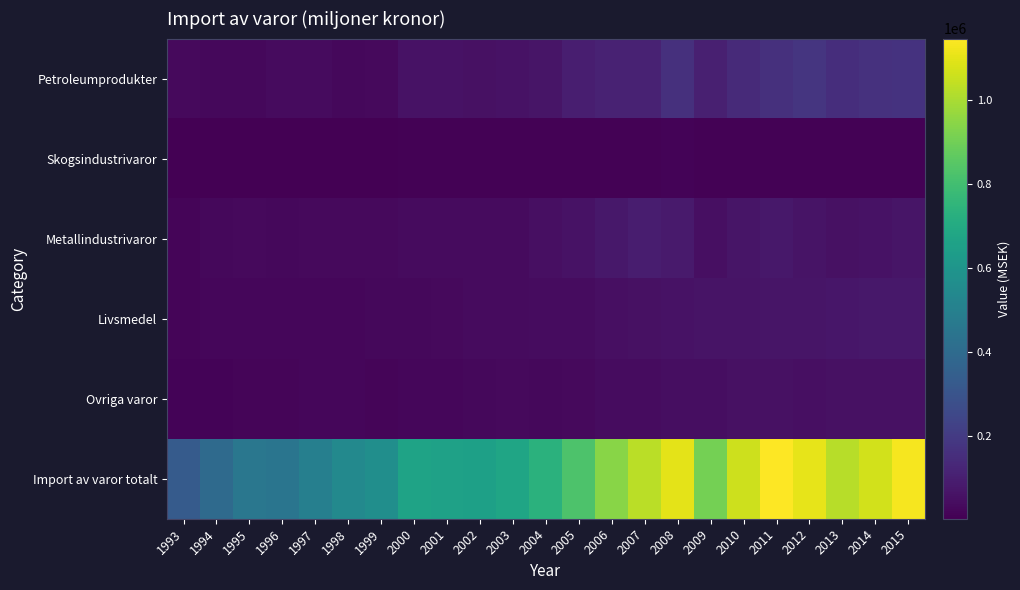

Between 2008 and 2015, which series saw the biggest shift?

Import av varor totalt